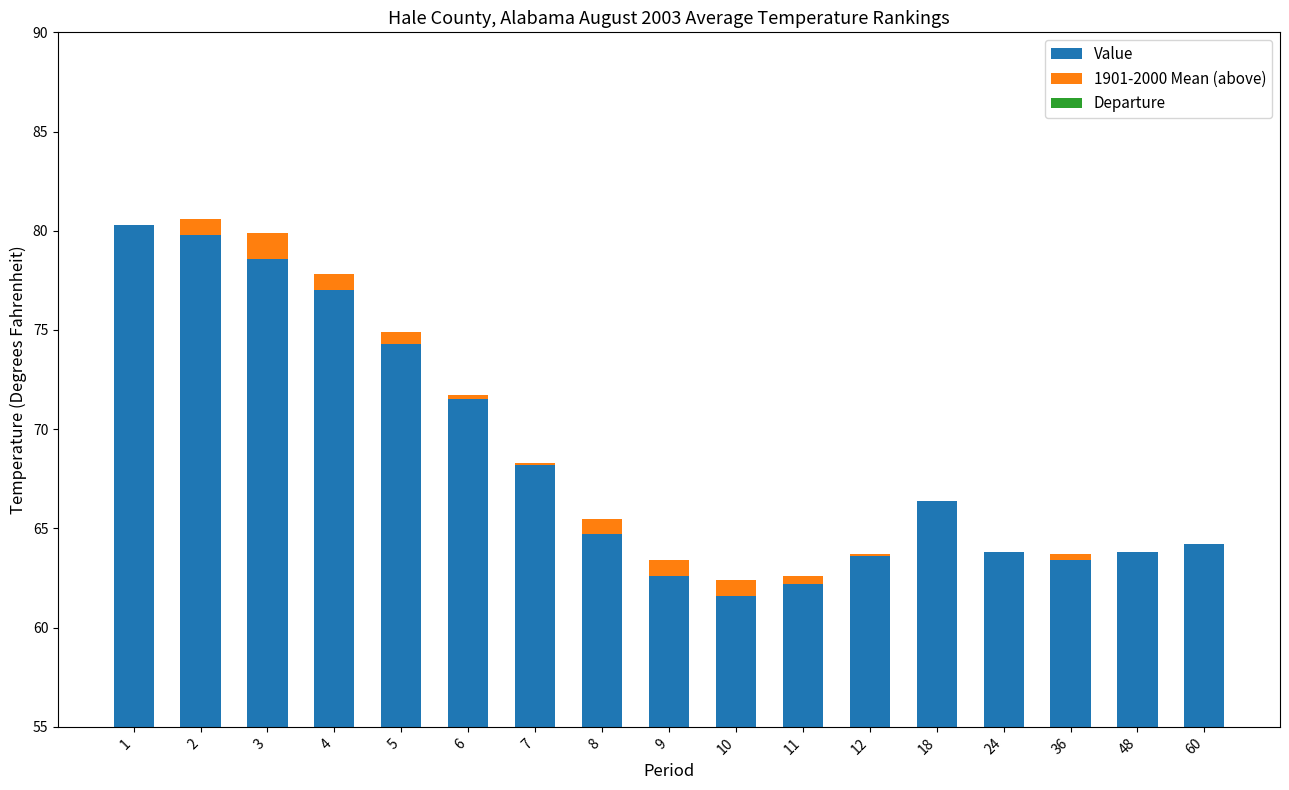

Between 4 and 18, which series saw the biggest shift?

Value